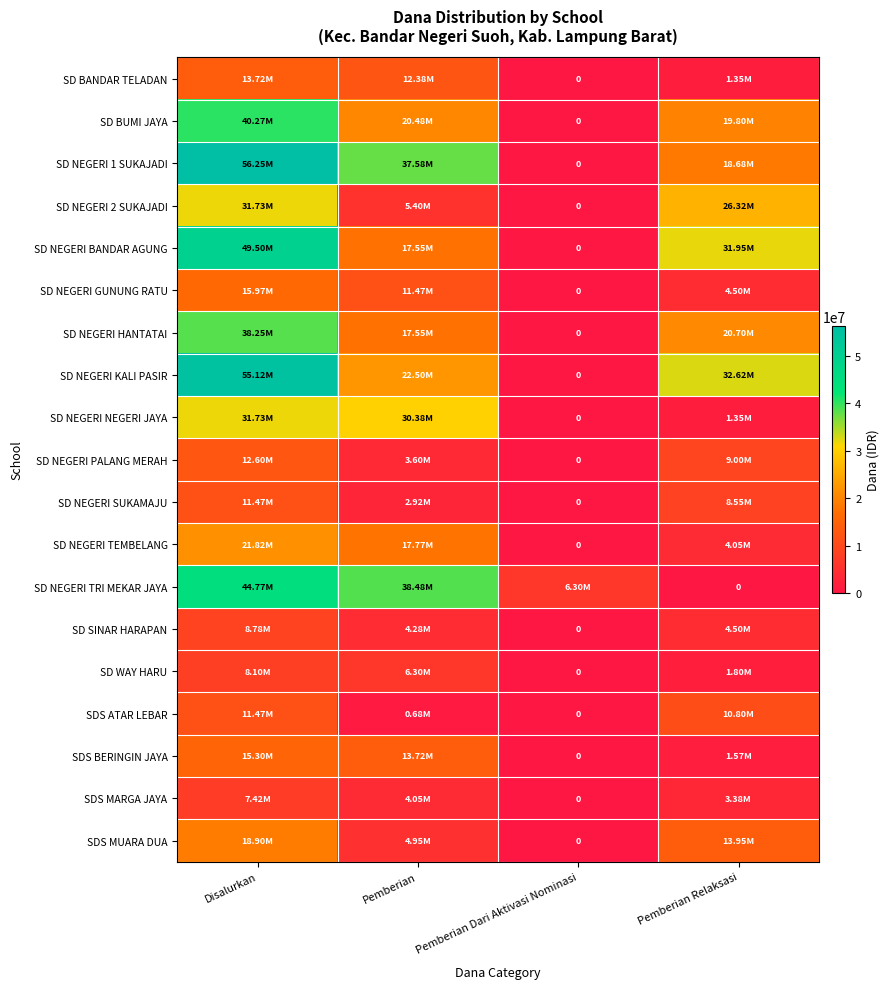

Which series has the largest total across all categories?

SD NEGERI 1 SUKAJADI